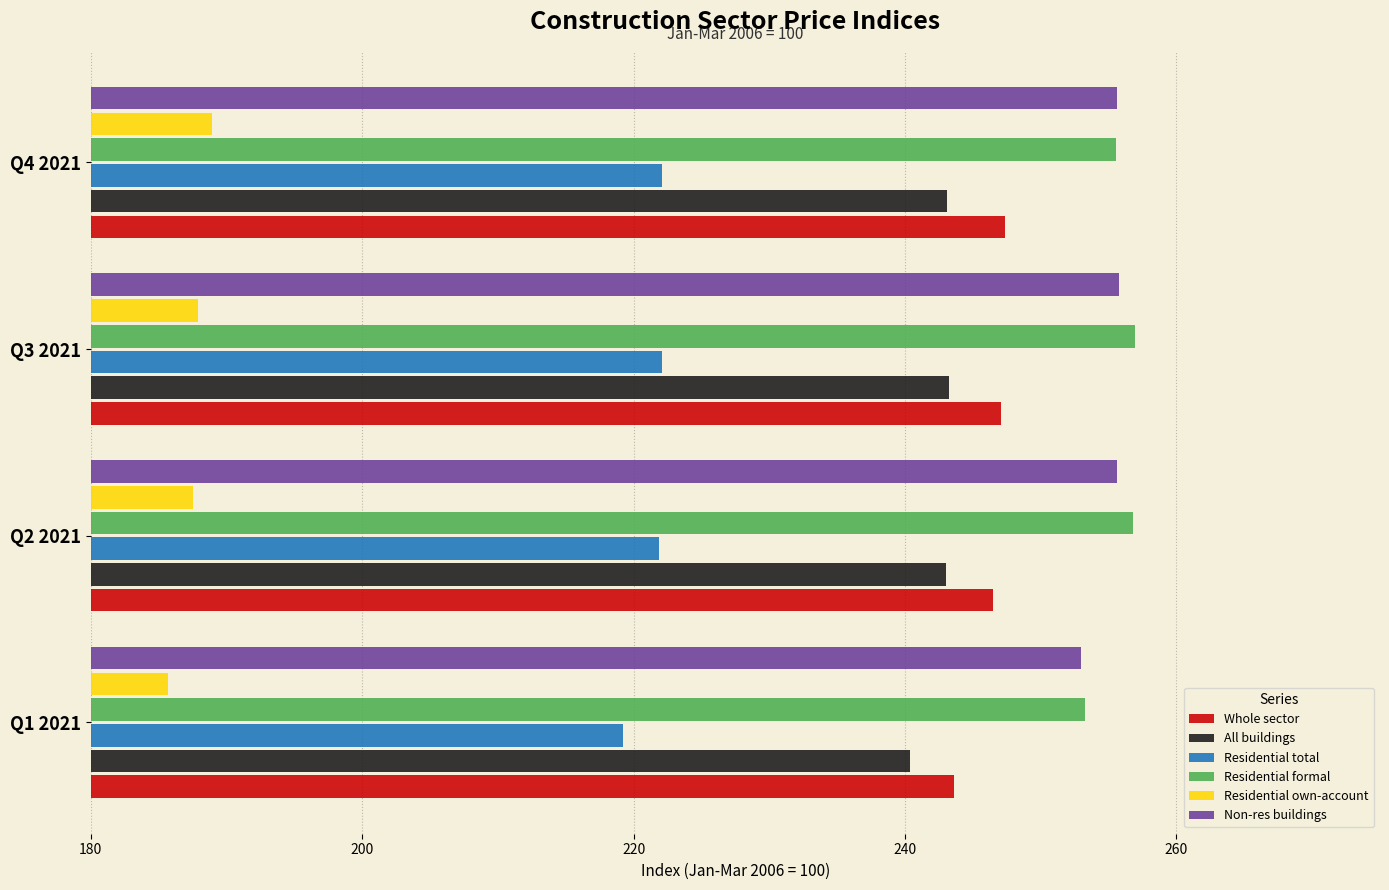

How many values in the Residential own-account series exceed 187?

3